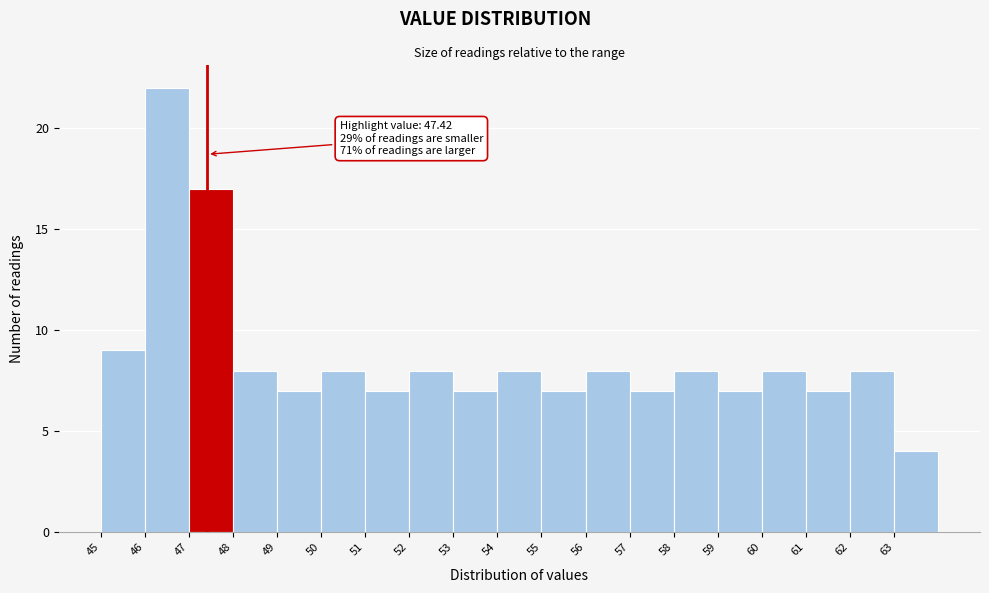

Which range on the x-axis has the tallest bar?

46 to 47